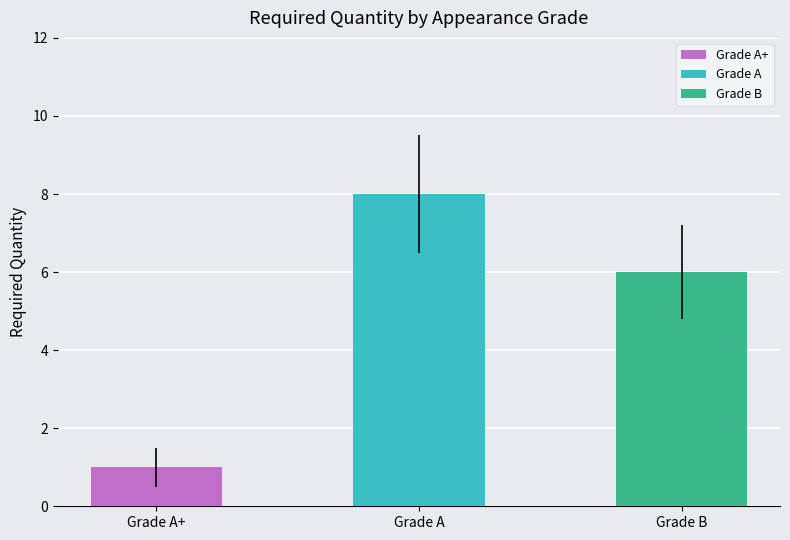

What is the sum of the values at Grade A+ and Grade B?

7